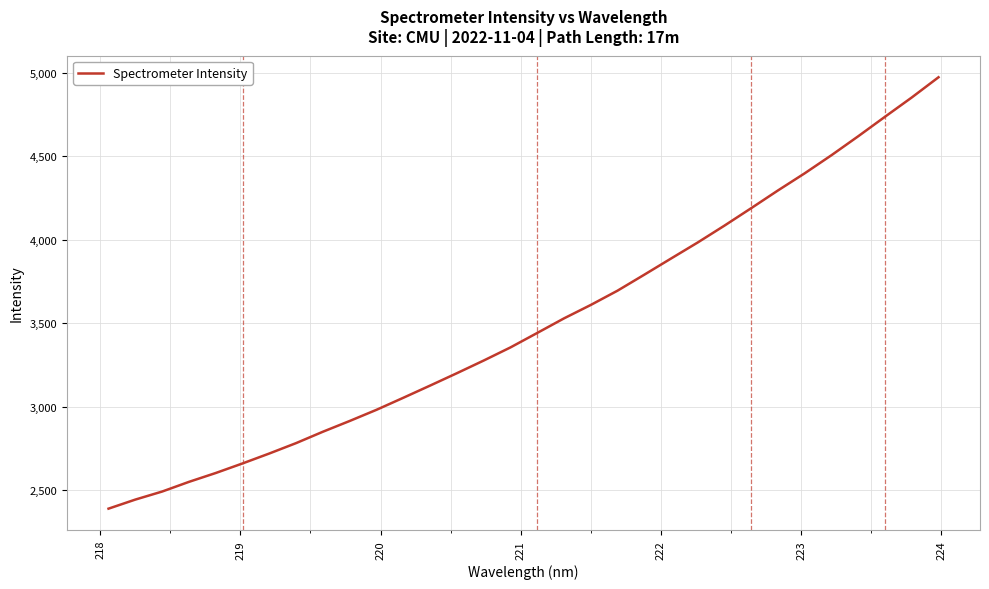

True or false: the data has more than 2 interior local peaks.

False